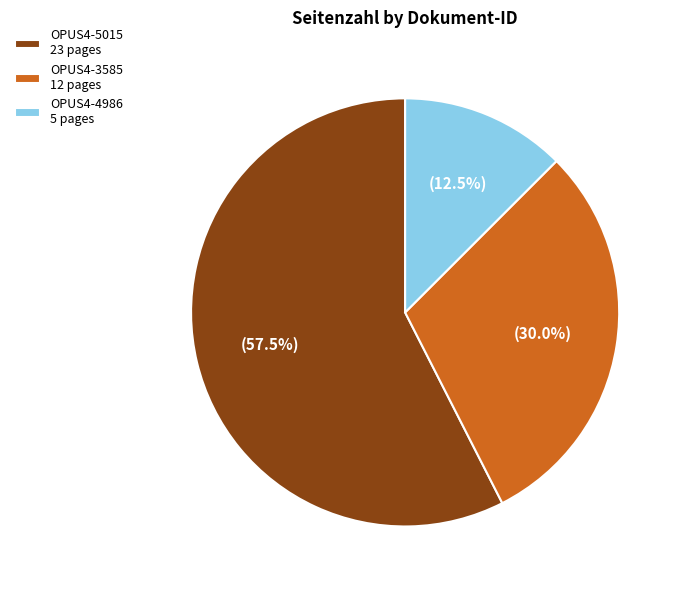

Approximately how many times larger is the value at OPUS4-3585 12 pages compared to OPUS4-5015 23 pages?

0.5